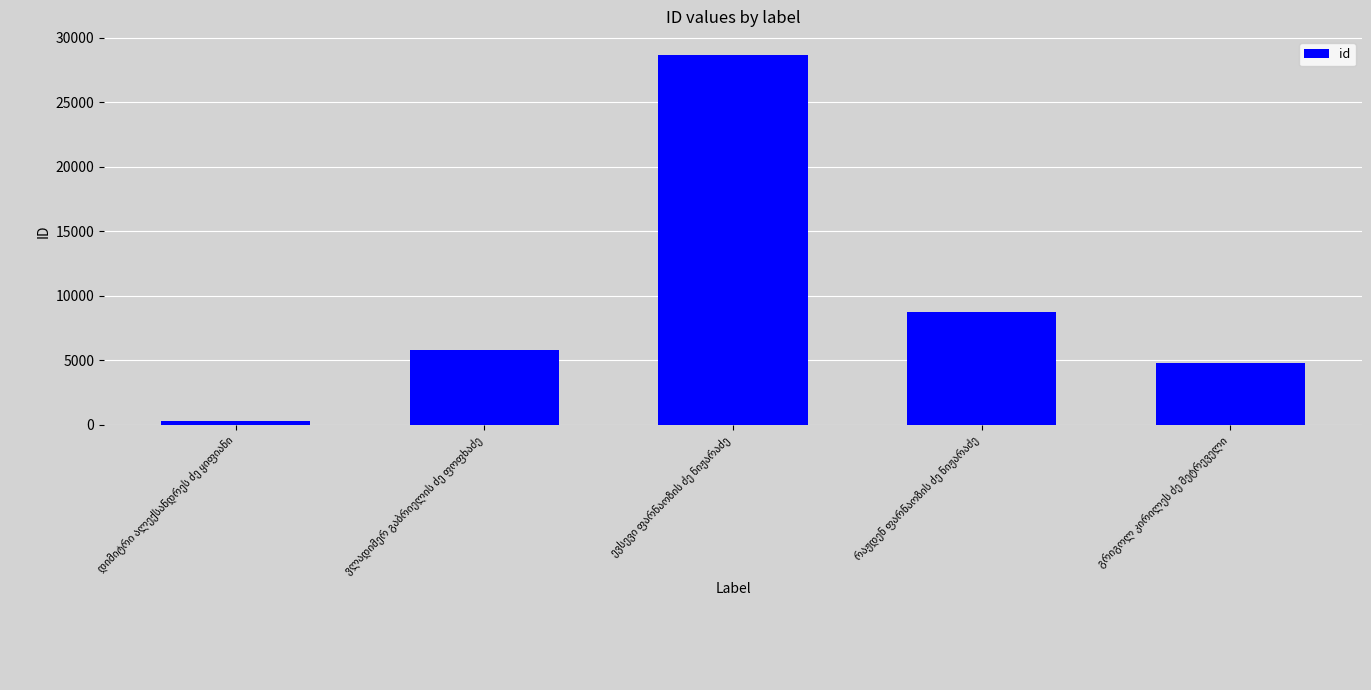

What is the average value?

9652